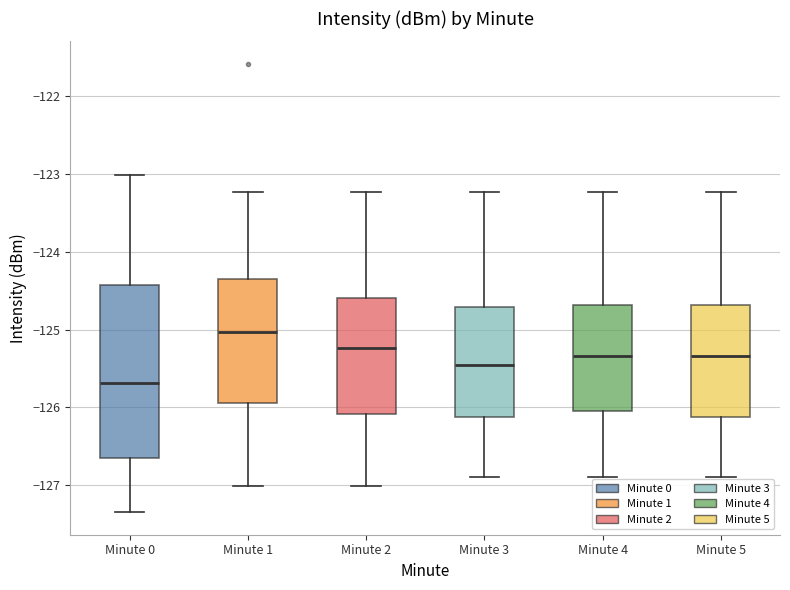

Comparing the boxes themselves (not the whiskers), which one is the tallest?

Minute 0